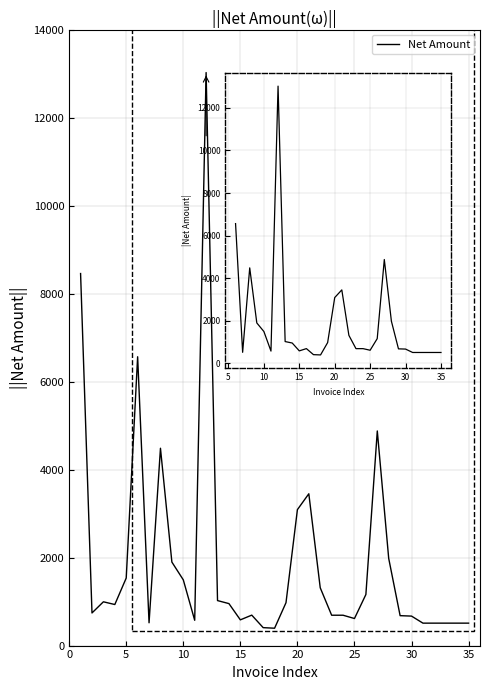

What is the minimum value shown in the chart?

394.7